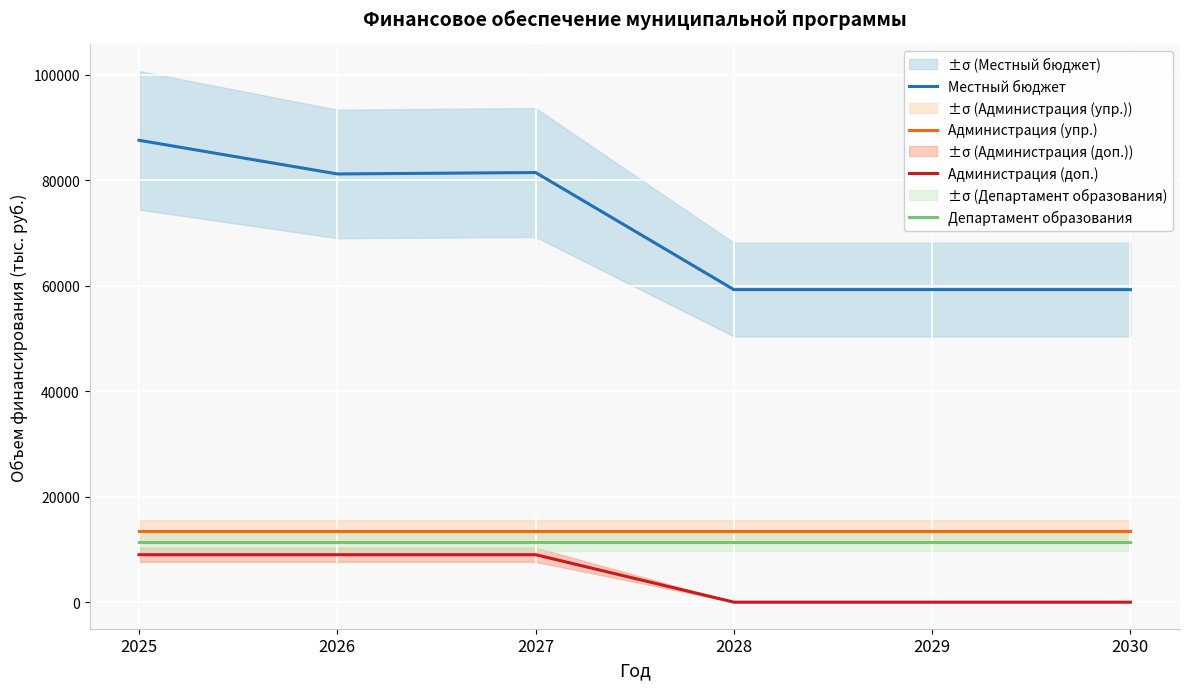

Reading left to right, what are all the values shown in this chart?

Местный бюджет: 87593.2	81209.3	81475.9	59274.4	59274.4	59274.4
Администрация (упр.): 13590.0	13590.0	13590.0	13590.0	13590.0	13590.0
Администрация (доп.): 9000.0	9000.0	9000.0	0.0	0.0	0.0
Департамент образования: 11412.4	11412.4	11412.4	11412.4	11412.4	11412.4